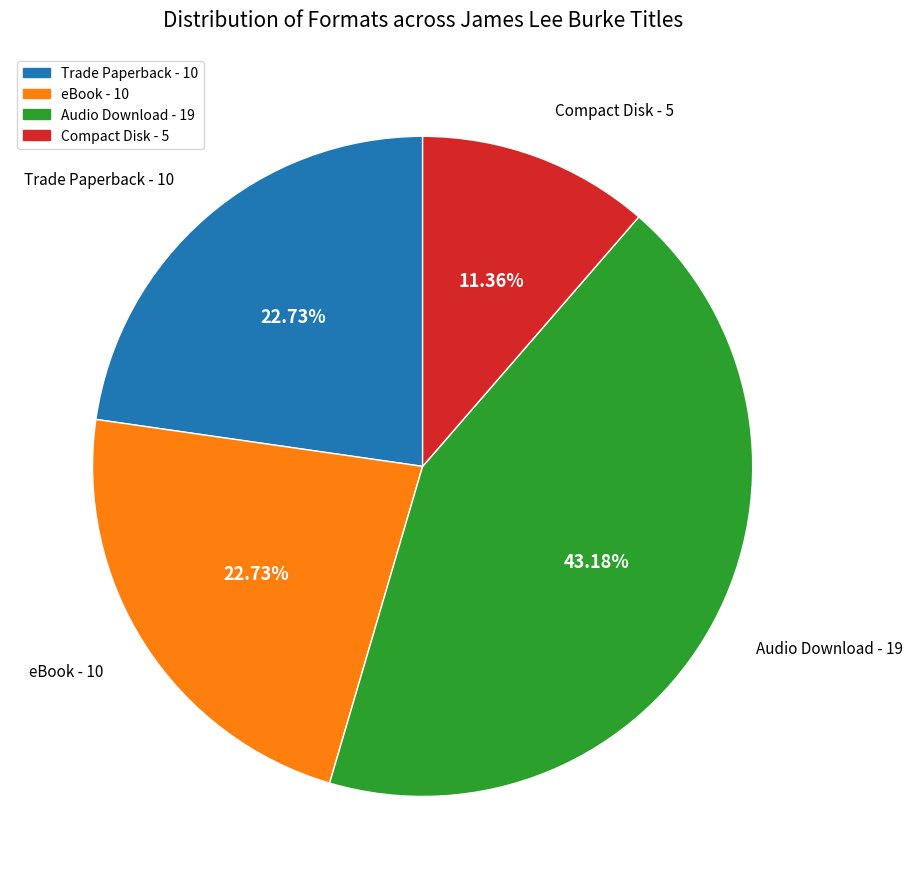

What percentage is the eBook slice, to the nearest percent?

23%